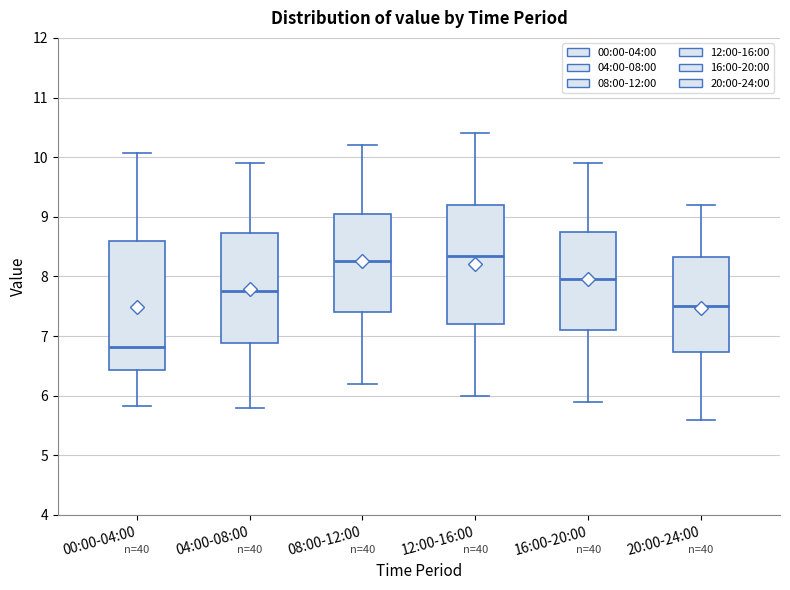

Which box is the tallest, from its lower edge to its upper edge?

00:00-04:00